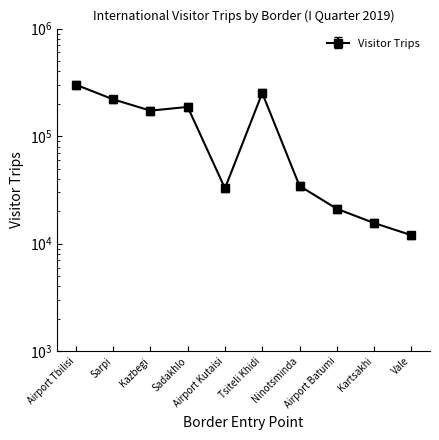

How many distinct data groups are displayed?

1